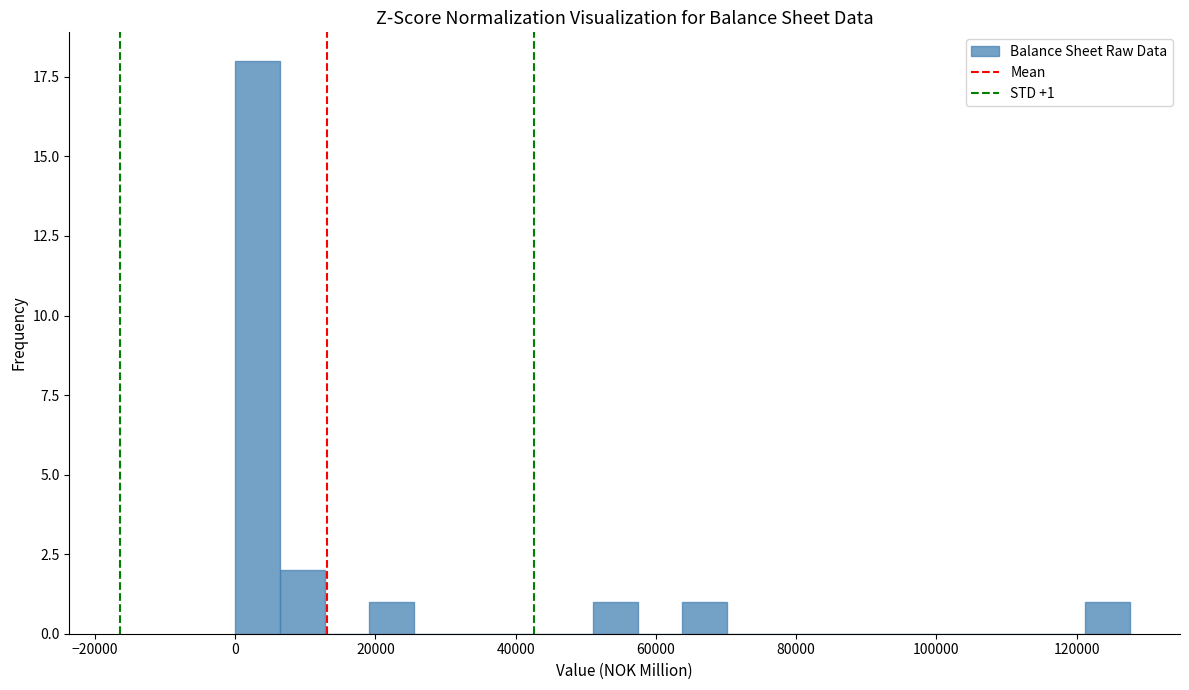

Read against the x-axis, roughly where is the centre of the tallest bar?

4000